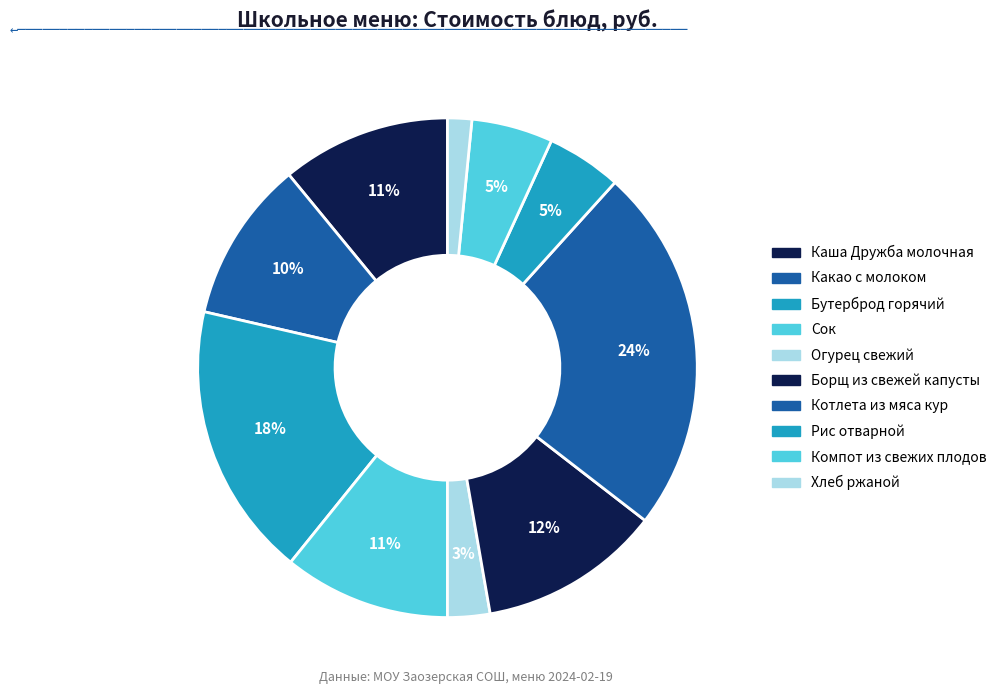

Is there any slice that represents more than half of the pie?

No